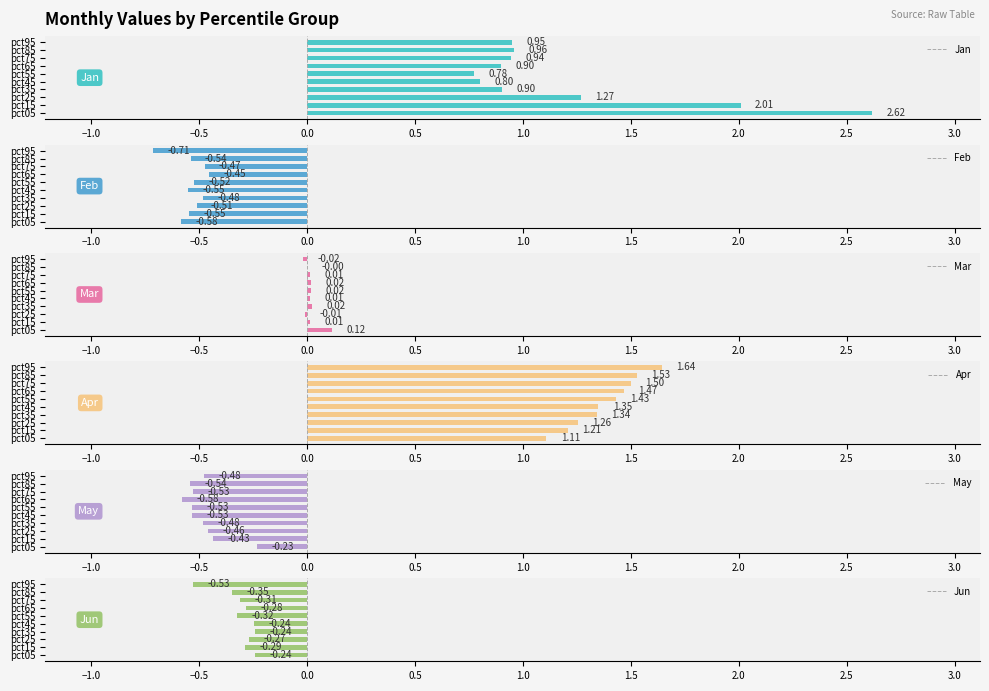

What is the value of the Feb bar at the 9th from the left?

-0.5